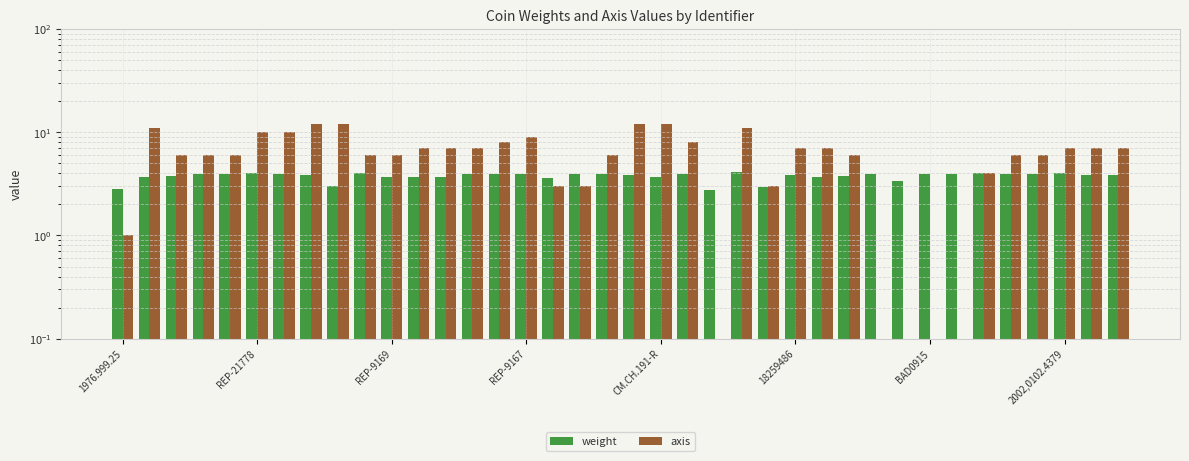

At how many categories does at least one series exceed 10?

6